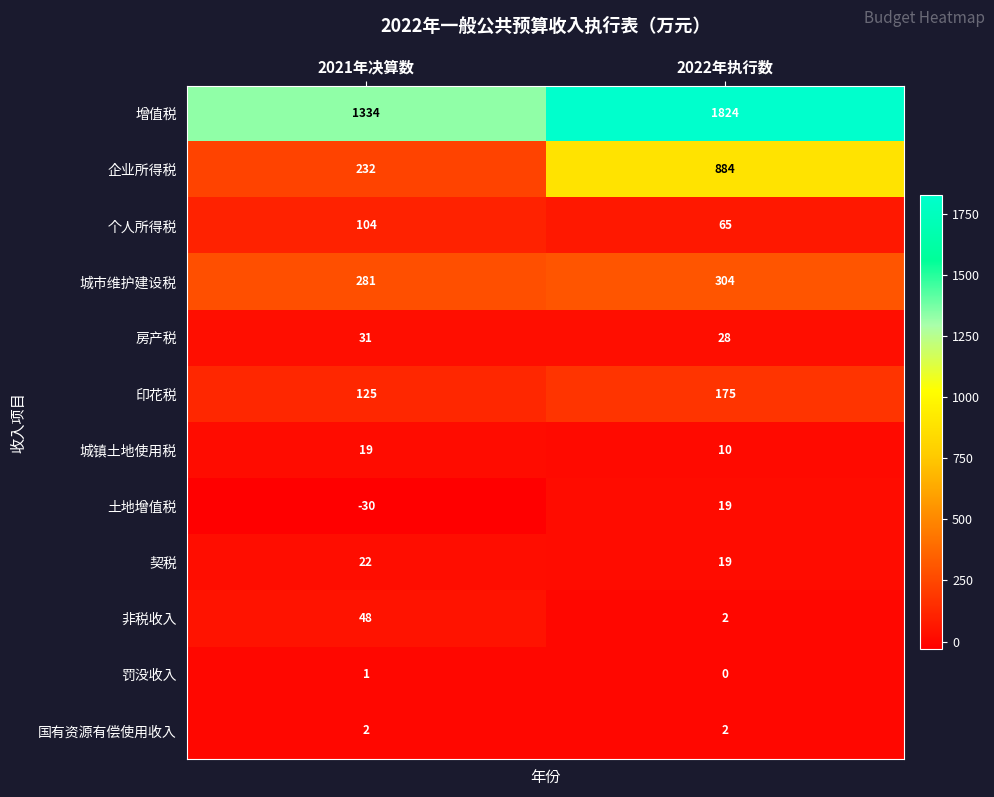

What is the minimum value shown in the chart?

-30